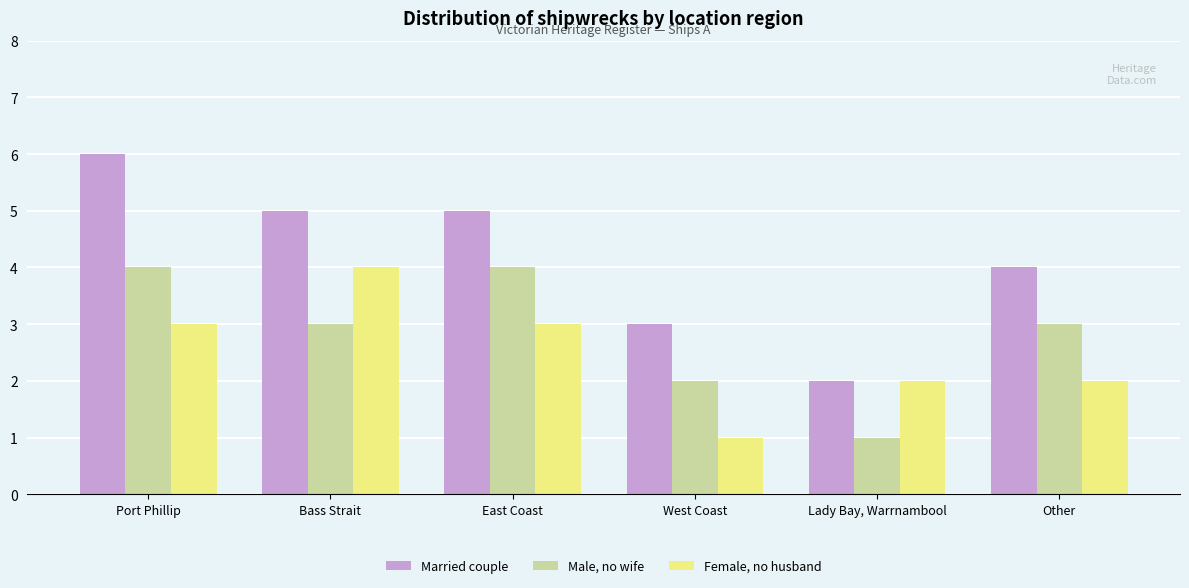

Reading left to right, transcribe all the data shown in this chart.

Married couple: 6	5	5	3	2	4
Male, no wife: 4	3	4	2	1	3
Female, no husband: 3	4	3	1	2	2